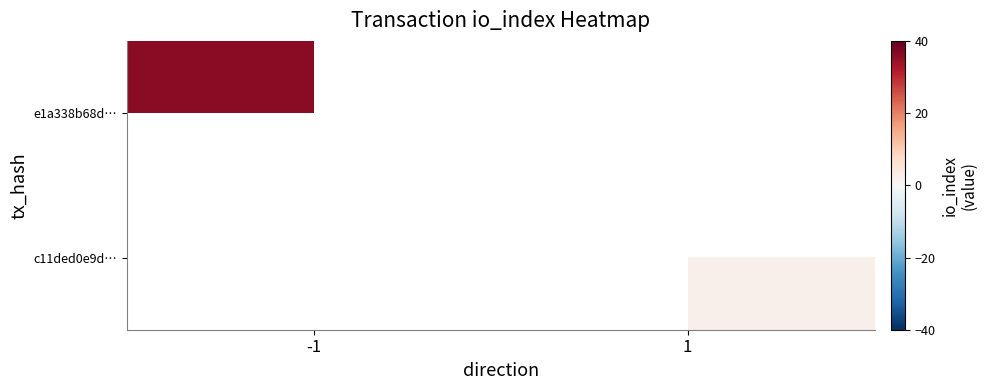

Which series has the largest range (max minus min)?

e1a338b68d…